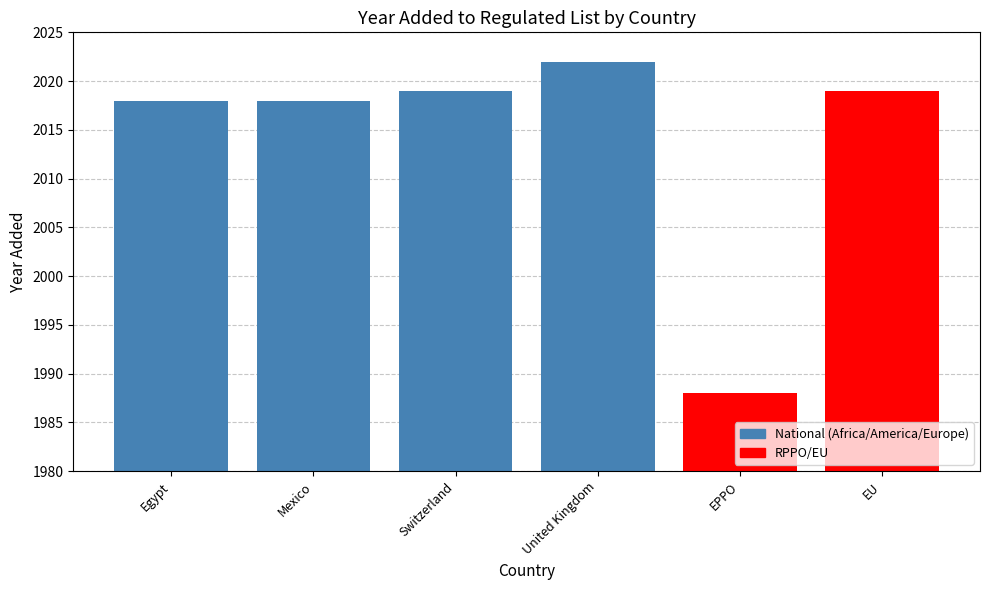

What is the sum of all values?

12084